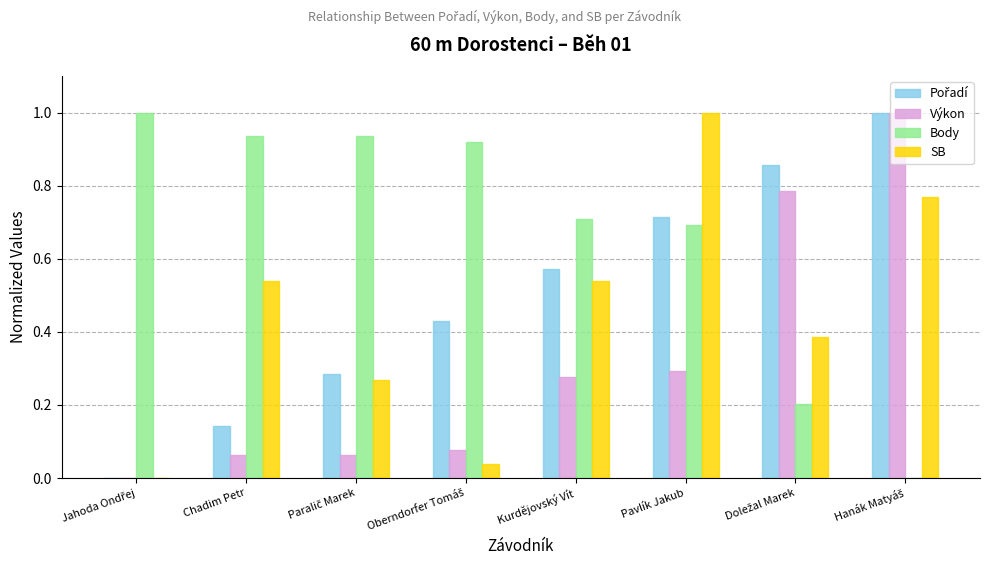

What is the total value across all series at Pavlík Jakub?

2.7